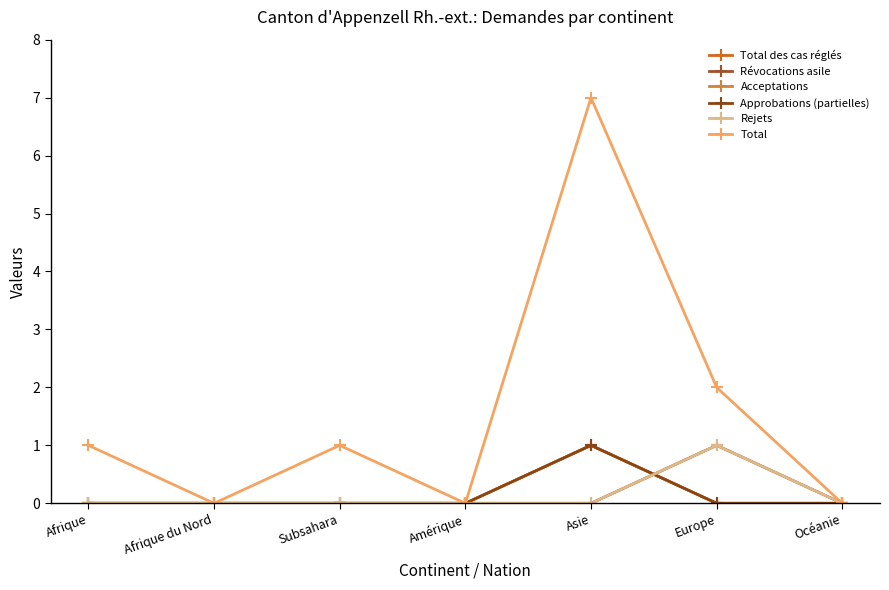

Rank the categories by Acceptations value from lowest to highest.

Afrique, Afrique du Nord, Subsahara, Amérique, Europe, Océanie, Asie